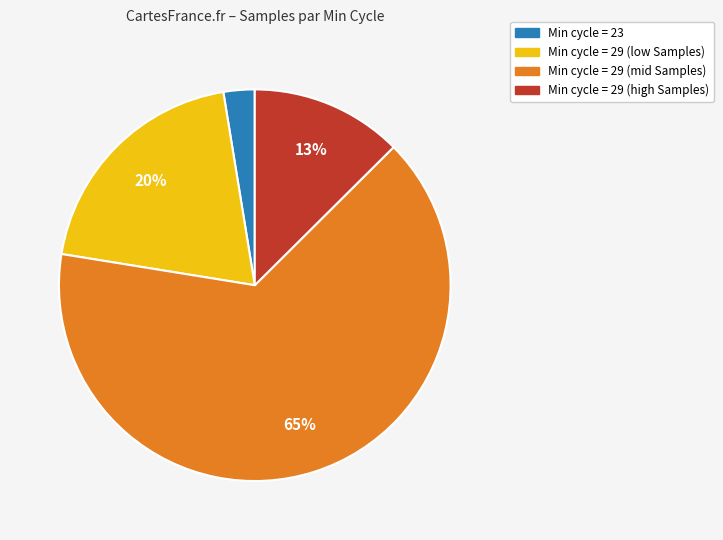

Is there any slice that represents more than half of the pie?

Yes